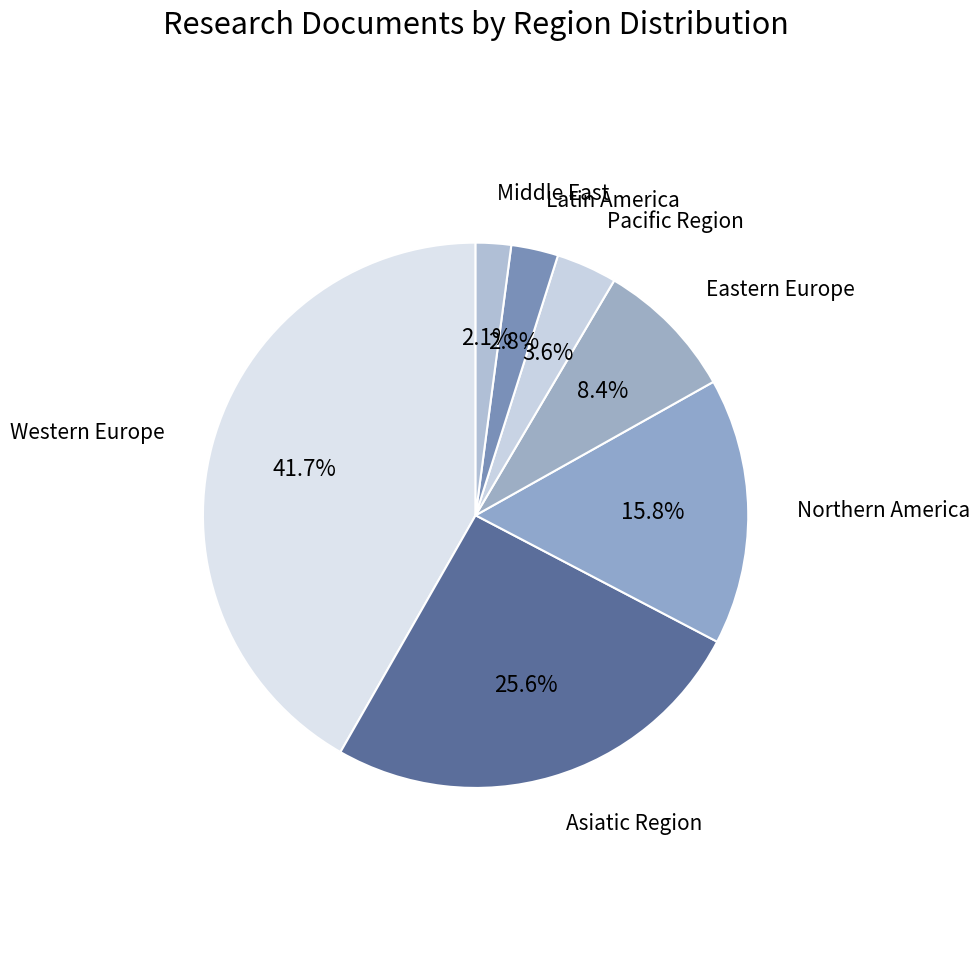

How many slices are in this pie chart?

7